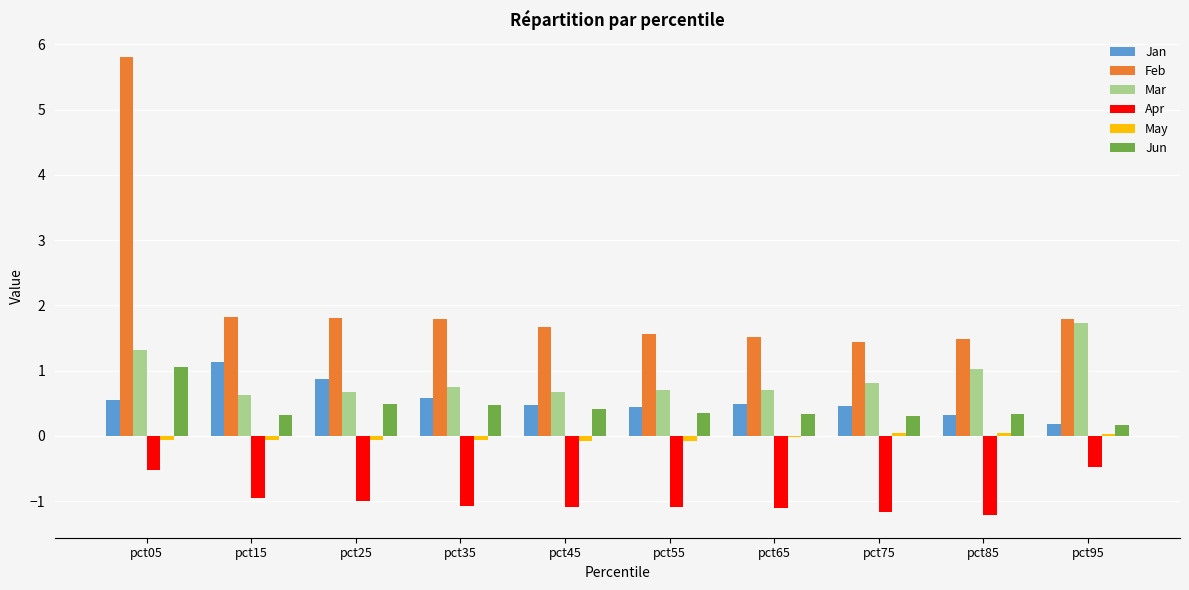

Which series changed the most between pct25 and pct55?

Jan